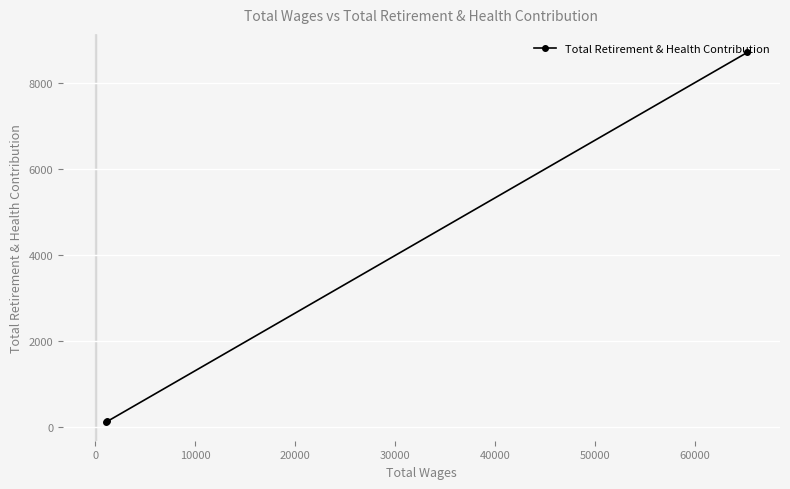

How many values exceed 141?

1